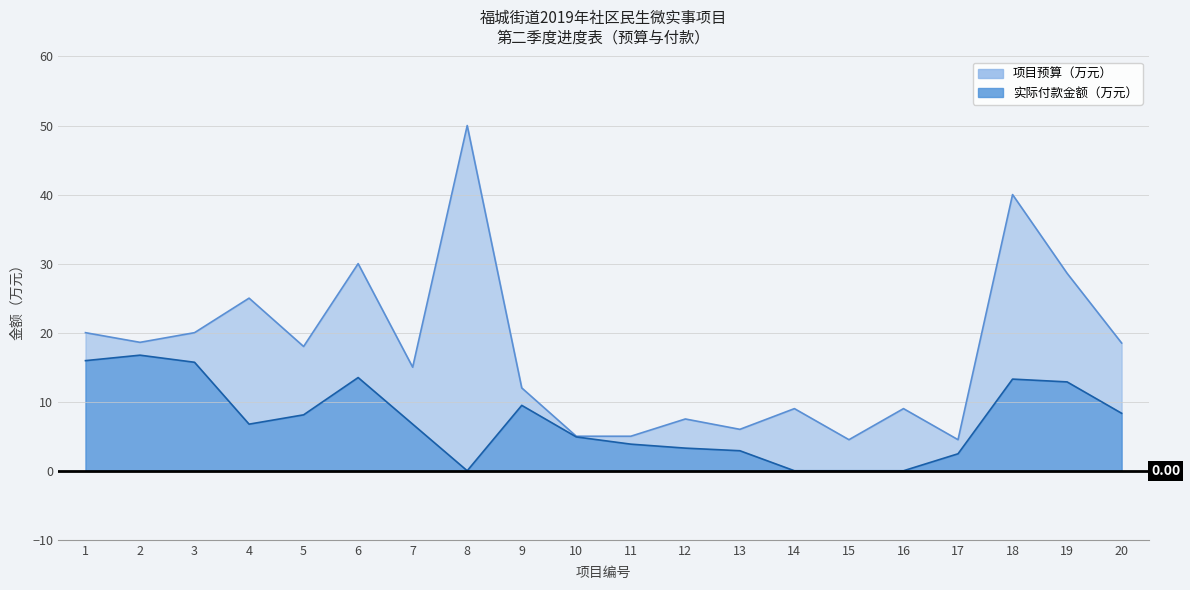

What value does the 项目预算（万元） series have at 12?

7.5